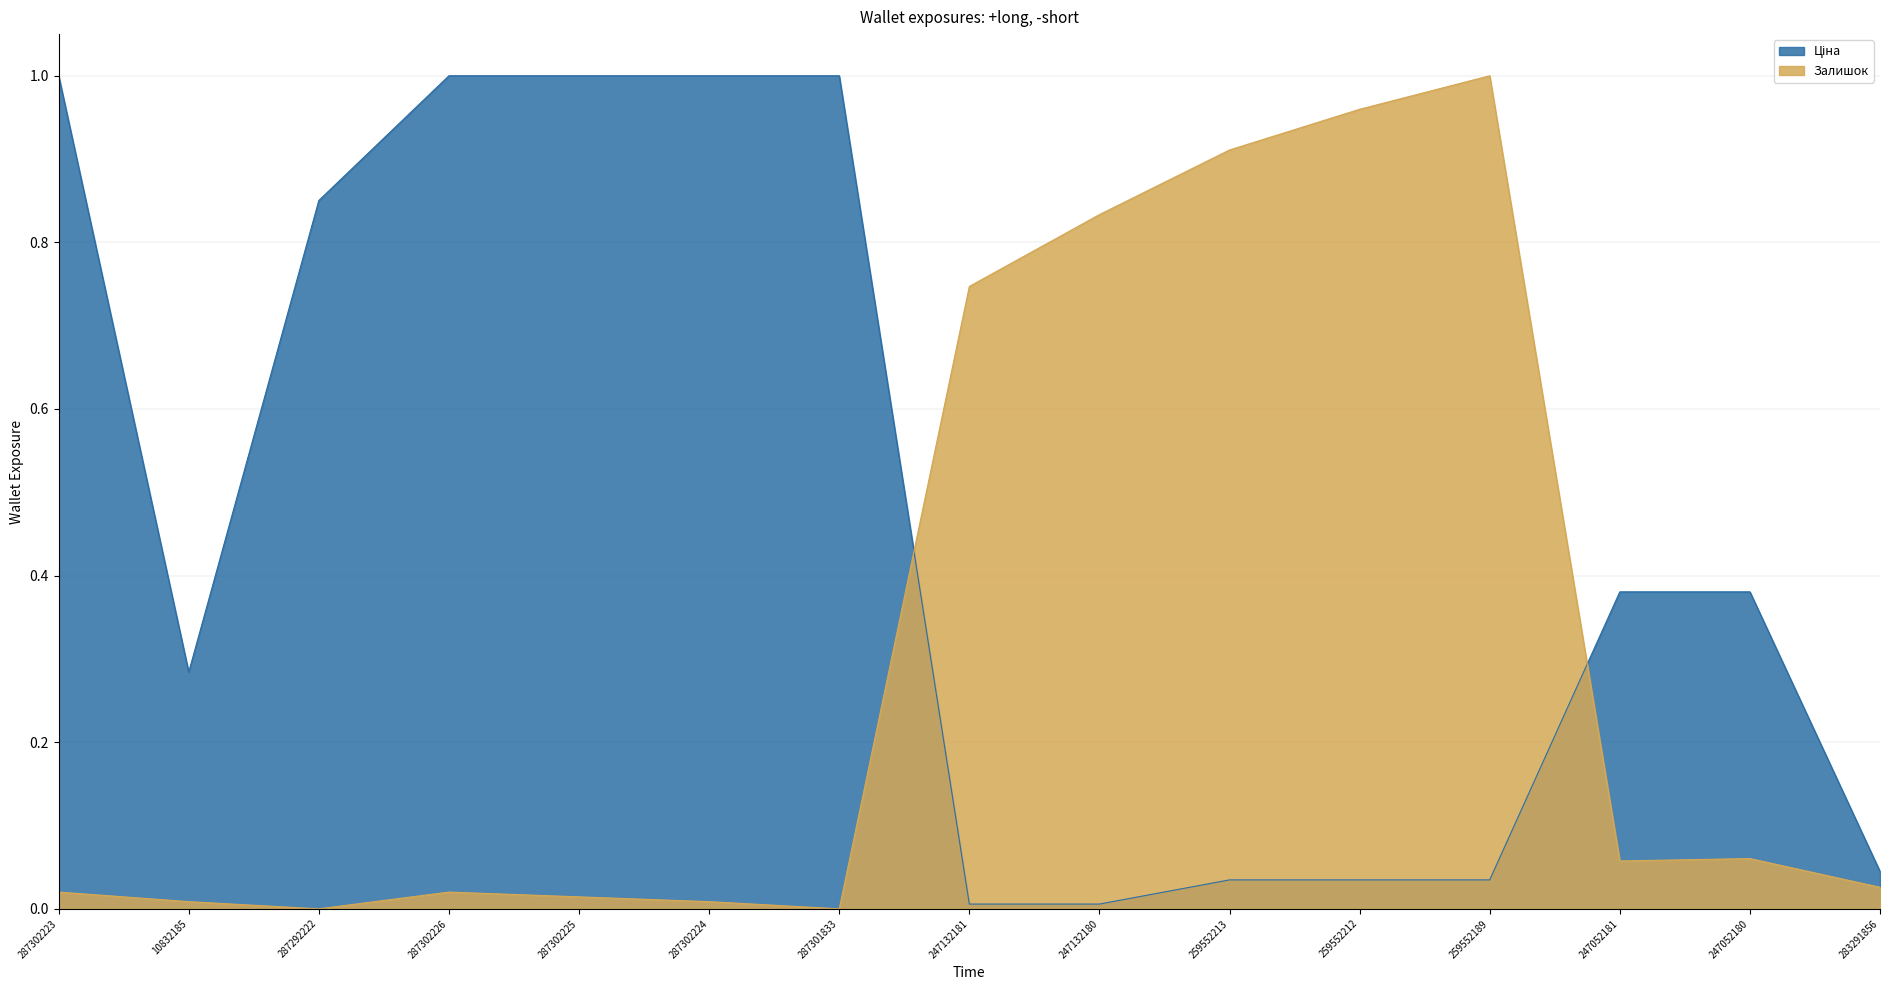

Which series has the widest spread of values?

Залишок